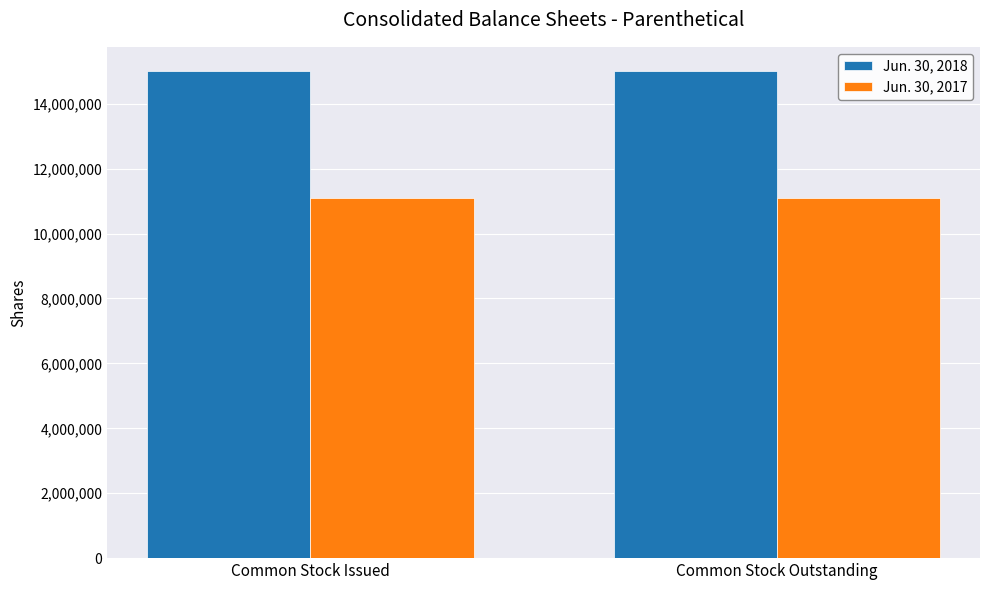

What is the smallest value displayed?

11085965